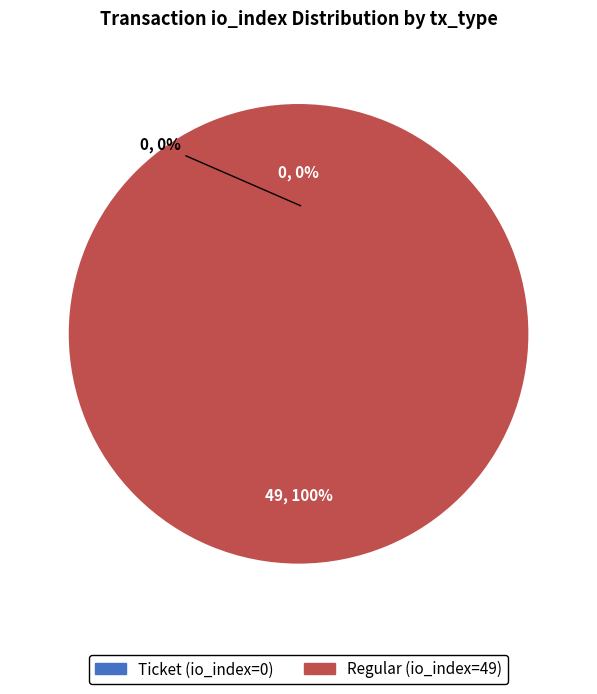

What is the largest slice in the pie chart?

Regular (io_index=49)